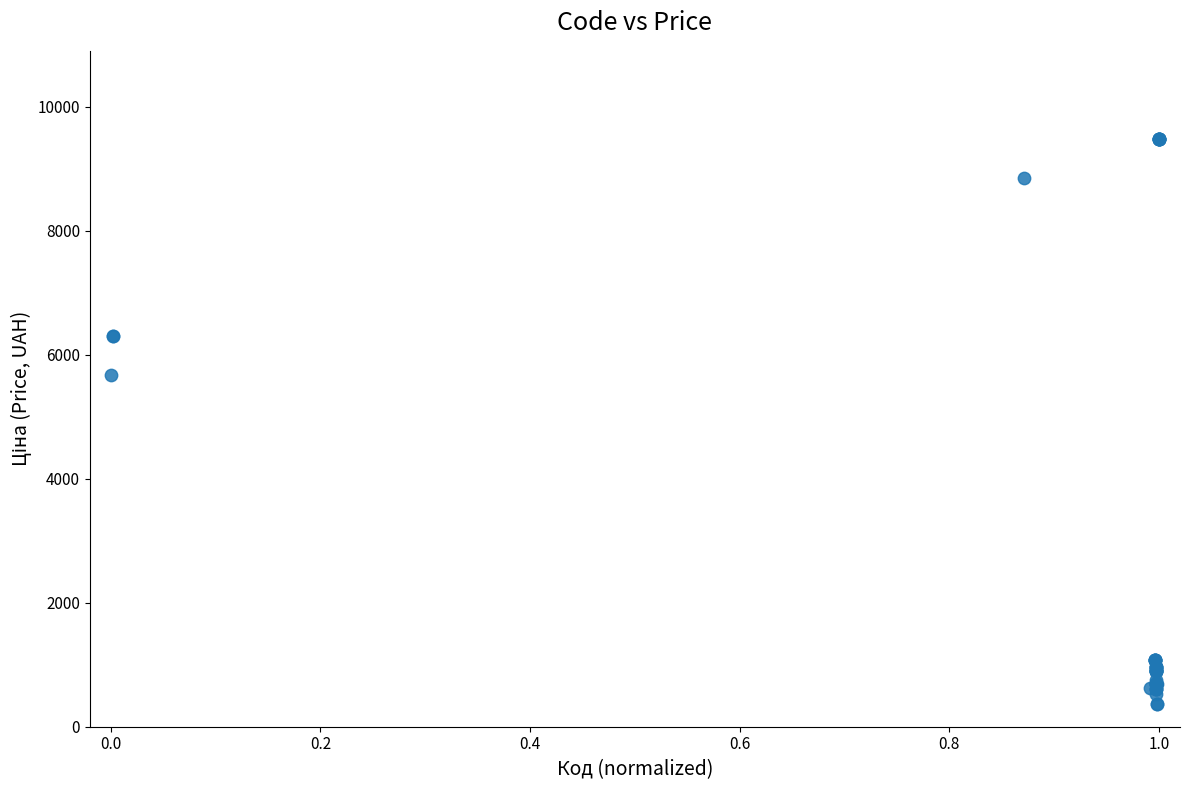

What Y value in the scatter plot is closest to 4919?

5673.8